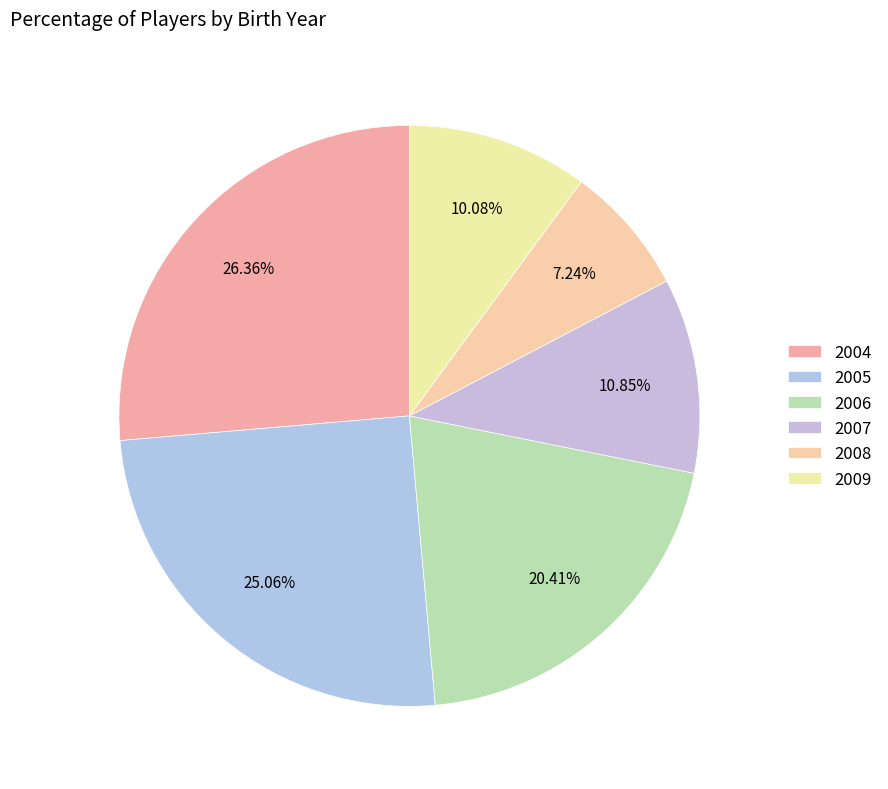

To the nearest percent, what is the combined percentage of 2006 and 2004?

47%